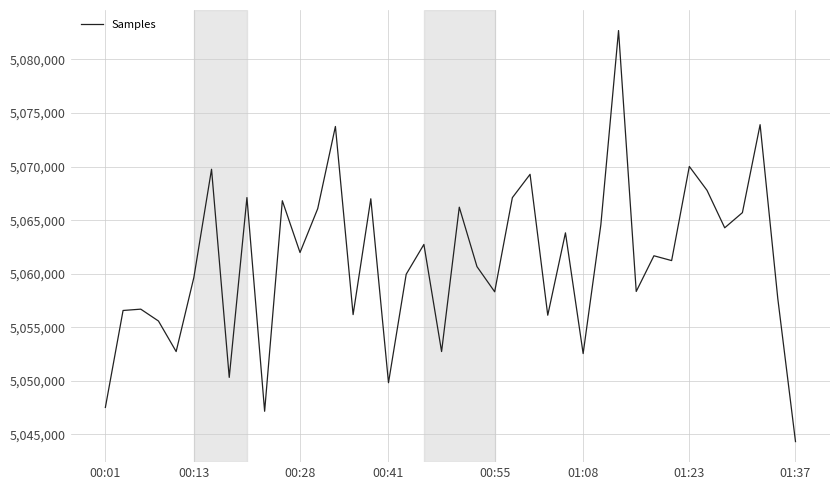

What is the difference between the maximum and minimum values?

38362